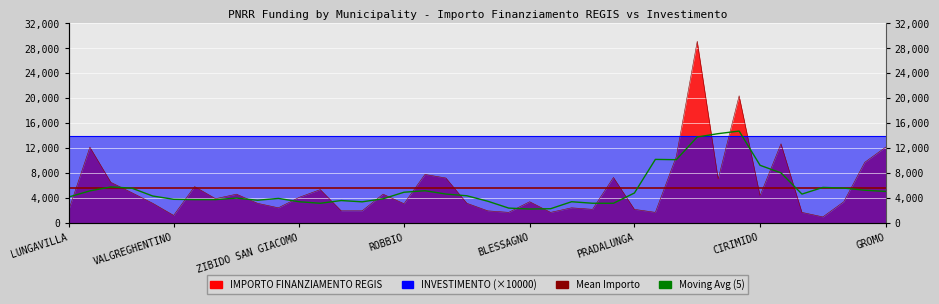

True or false: the data shows 539 at VALGREGHENTINO.

False